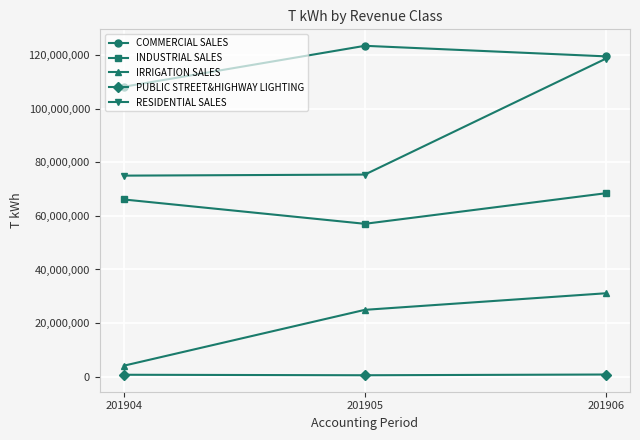

Does the chart display data point markers on the line(s)?

Yes